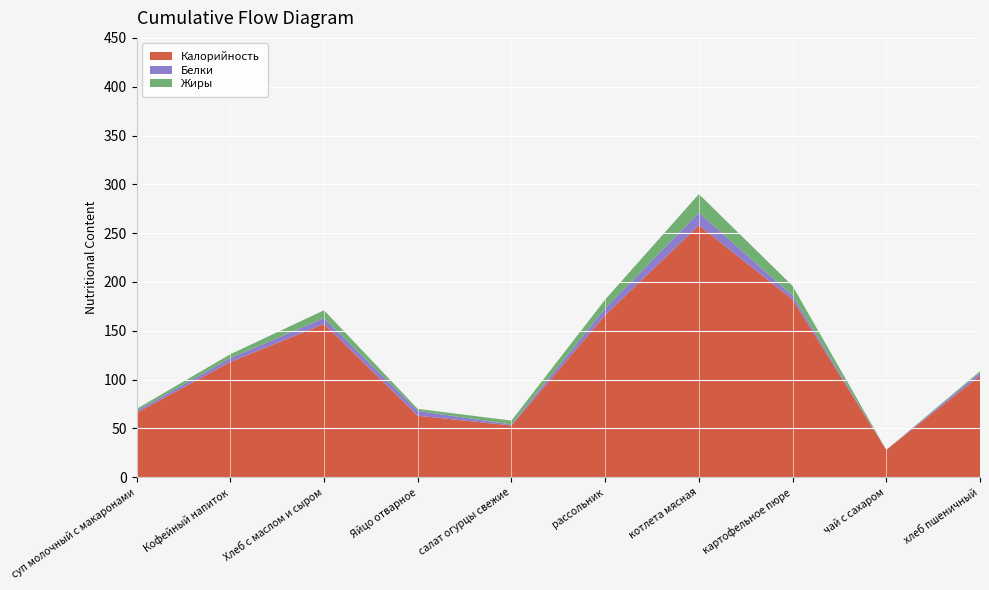

Reading left to right, transcribe all the data shown in this chart.

Калорийность: суп молочный с макаронами=66.0	Кофейный напиток=118.0	Хлеб с маслом и сыром=157.0	Яйцо отварное=63.0	салат огурцы свежие=53.0	рассольник=166.0	котлета мясная=258.0	картофельное пюре=182.0	чай с сахаром=28.0	хлеб пшеничный=104.0
Белки: суп молочный с макаронами=2.0	Кофейный напиток=4.0	Хлеб с маслом и сыром=6.0	Яйцо отварное=5.0	салат огурцы свежие=1.0	рассольник=7.0	котлета мясная=13.0	картофельное пюре=4.0	чай с сахаром=0.0	хлеб пшеничный=3.0
Жиры: суп молочный с макаронами=2.0	Кофейный напиток=4.0	Хлеб с маслом и сыром=8.0	Яйцо отварное=2.0	салат огурцы свежие=4.0	рассольник=9.0	котлета мясная=19.0	картофельное пюре=10.0	чай с сахаром=0.0	хлеб пшеничный=1.6